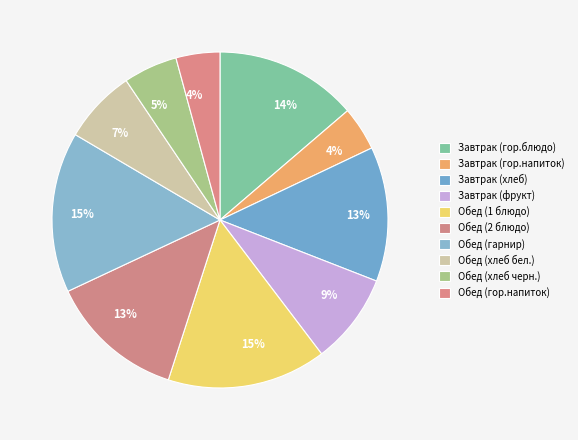

What is the total percentage of Обед (гор.напиток) and Обед (хлеб бел.)?

11.3%